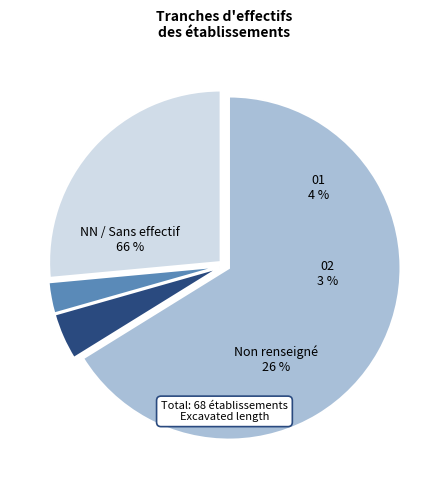

The NN slice represents 58% of the pie. True or false?

False